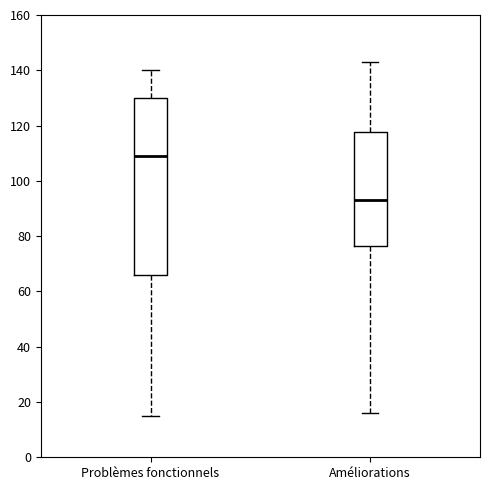

Reading left to right, read every box against the y-axis: the position of its median line, the range the box covers, and the ends of its whiskers. The values are not printed on the chart, so give them approximately, as read against the axis.

Problèmes fonctionnels: median 110, box 66 to 130, whiskers 16 to 140
Améliorations: median 94, box 76 to 118, whiskers 16 to 144